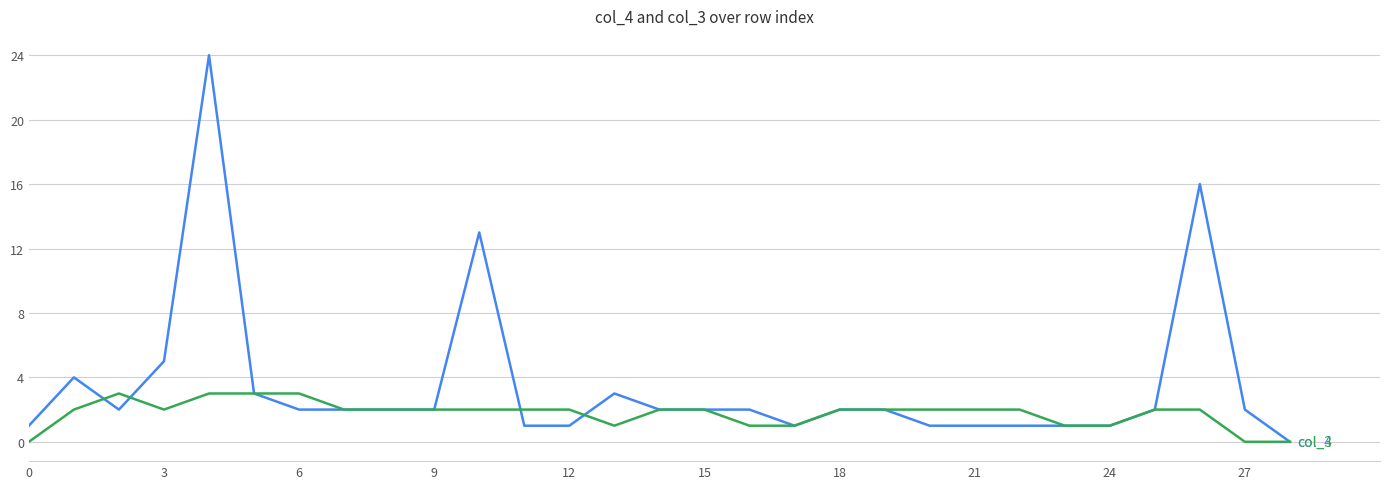

What is the sum of all col_4 values?

101